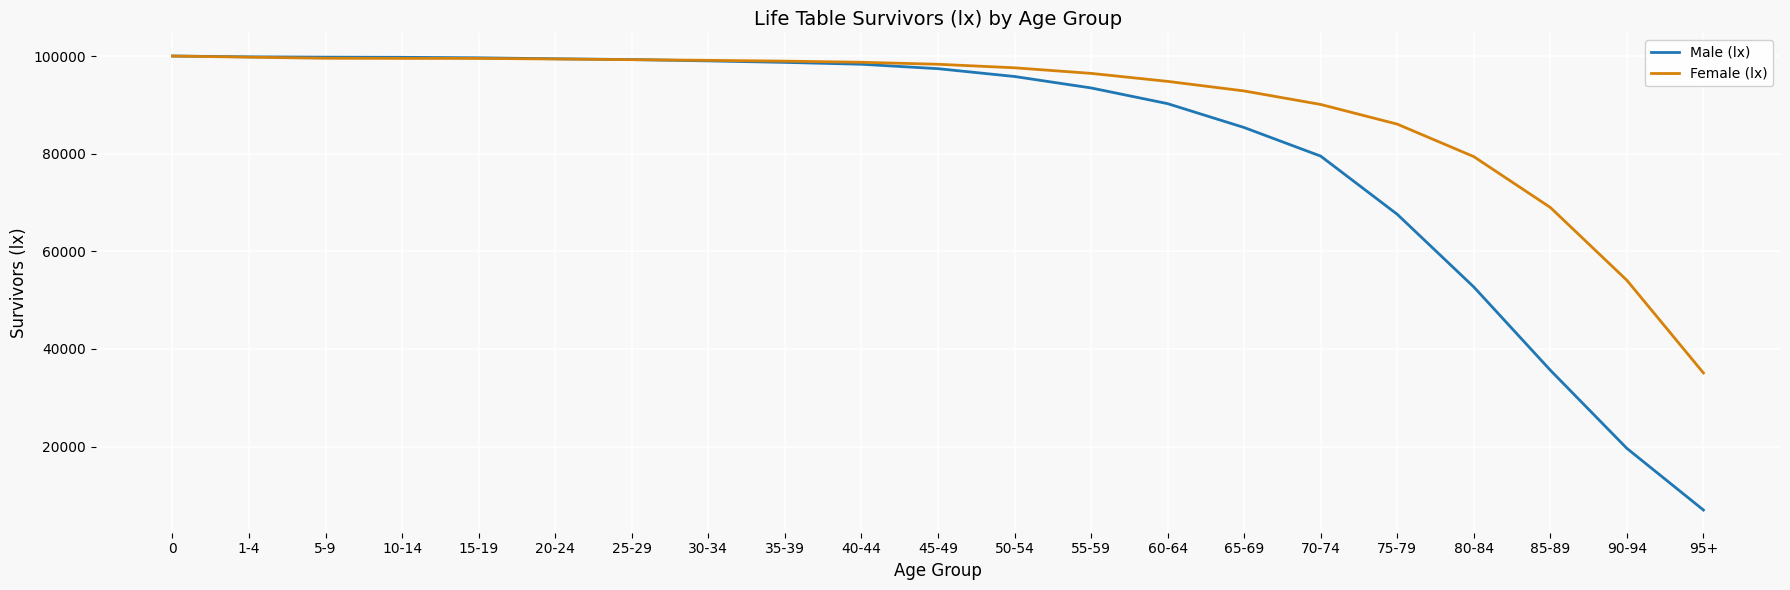

What position from the left is 95+?

21